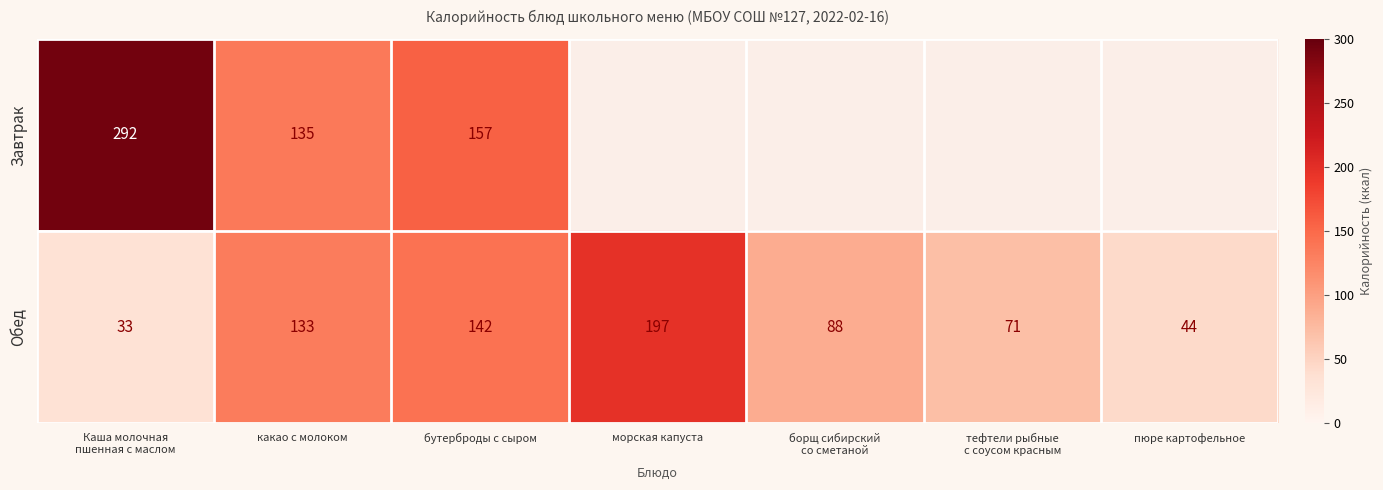

Which category has the highest value in the Обед series?

морская капуста